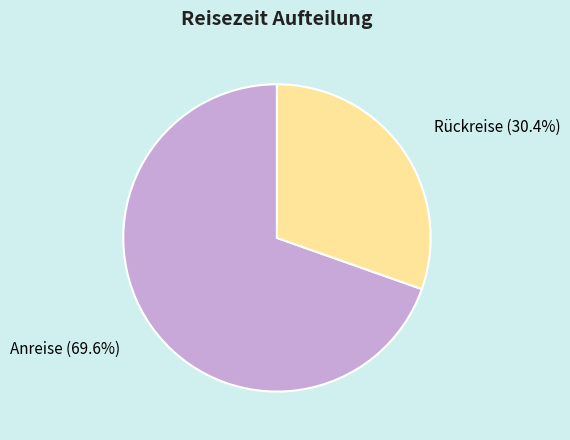

How many segments does this pie chart have?

2